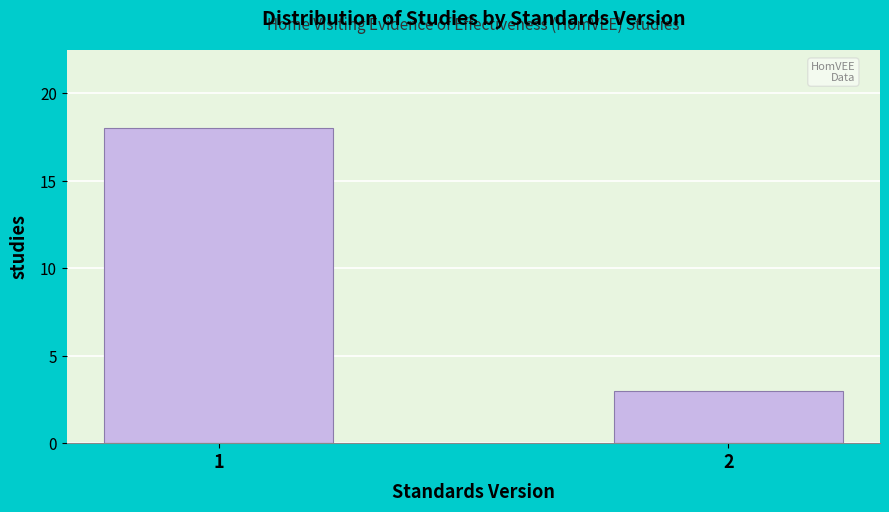

Reading left to right, transcribe all the data shown in this chart.

18	3